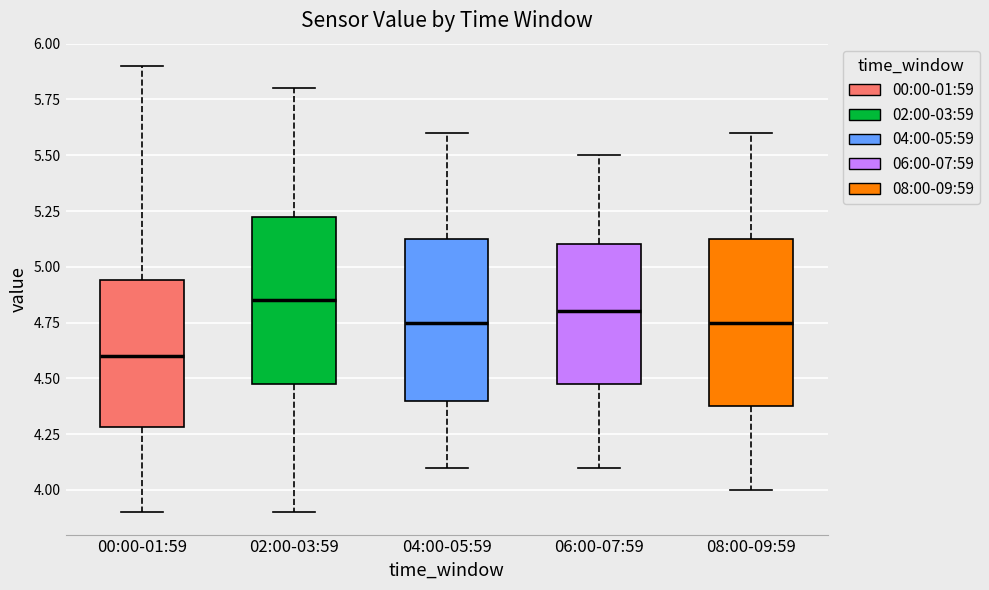

Reading left to right, transcribe this box plot: for each box, give where its median line is, the range the box spans, and where its two whiskers end, as read against the y-axis. The values are not printed on the chart, so give them approximately, as read against the axis.

00:00-01:59: median 4.60, box 4.30 to 4.95, whiskers 3.90 to 5.90
02:00-03:59: median 4.85, box 4.50 to 5.25, whiskers 3.90 to 5.80
04:00-05:59: median 4.75, box 4.40 to 5.15, whiskers 4.10 to 5.60
06:00-07:59: median 4.80, box 4.50 to 5.10, whiskers 4.10 to 5.50
08:00-09:59: median 4.75, box 4.40 to 5.15, whiskers 4.00 to 5.60